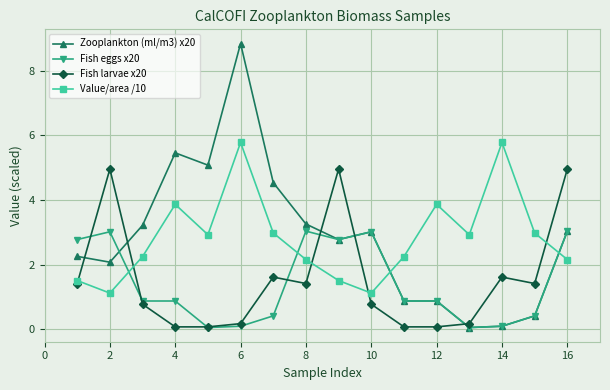

What is the value of the Value/area /10 point at the 2nd from the left?

1.1